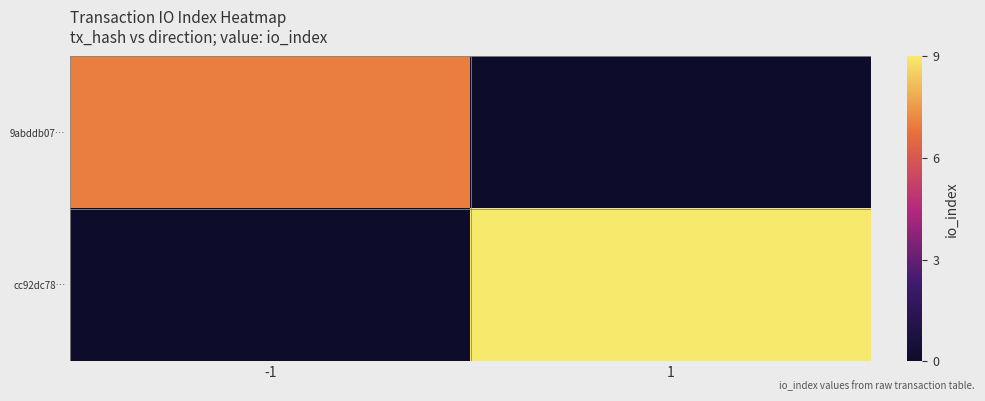

Which series has the largest range (max minus min)?

cc92dc78…